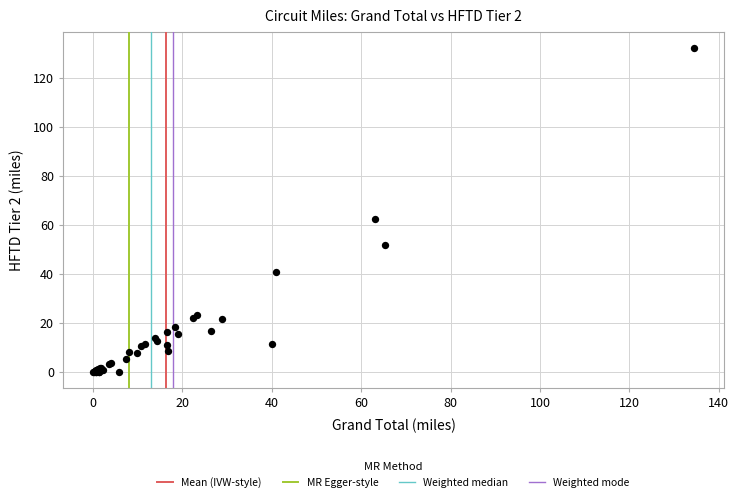

What Y value in the scatter plot is closest to 66?

62.4